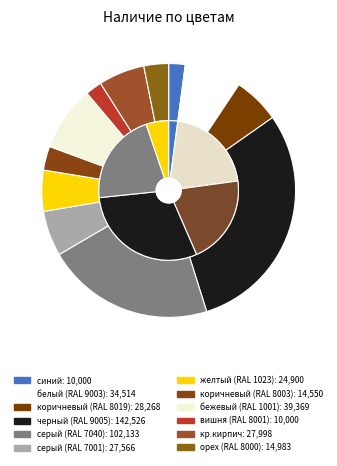

To the nearest percent, what is the average slice percentage?

8%